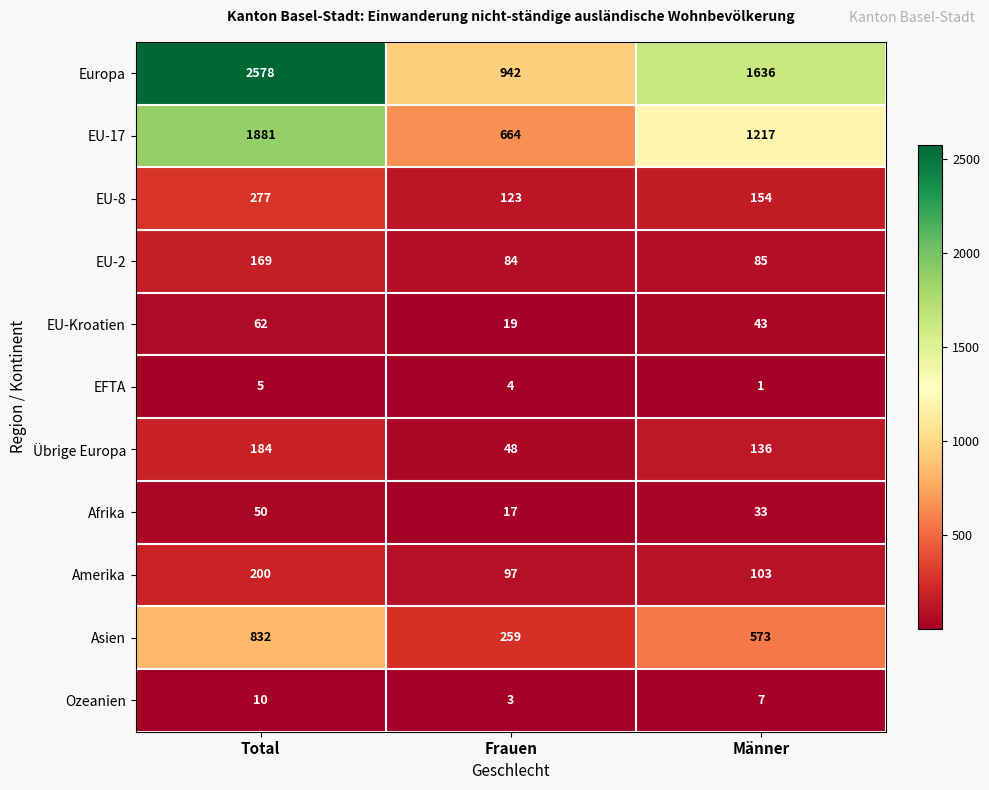

The value of Europa at Total is 2578. True or false?

True